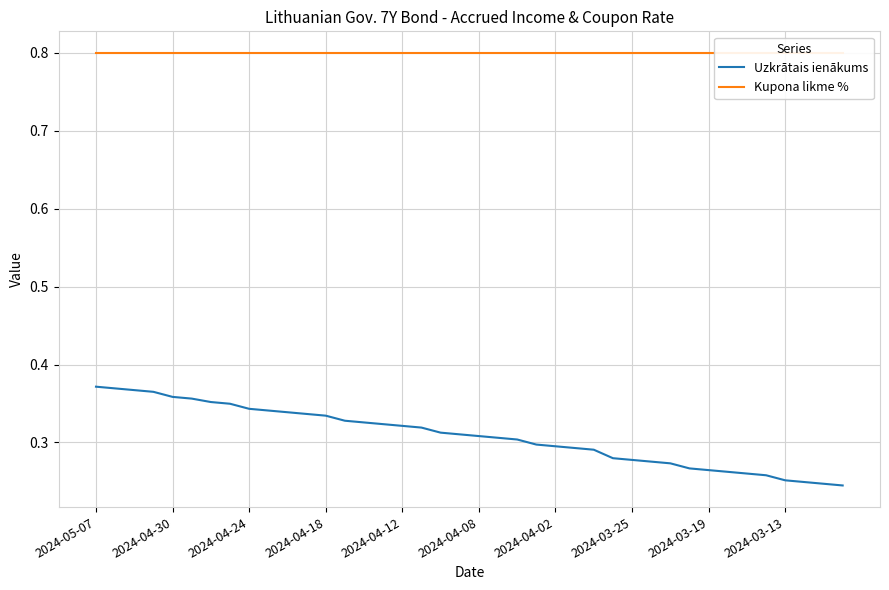

True or false: Kupona likme % and Uzkrātais ienākums intersect in this chart.

False